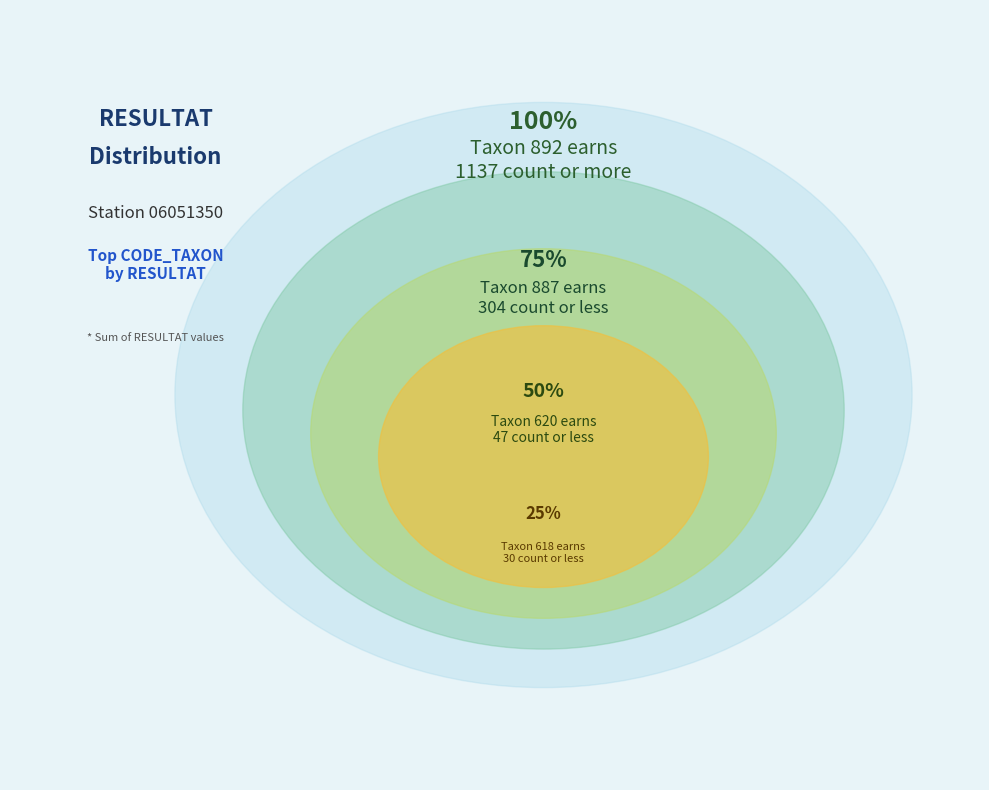

Is it true that 618 is 1% of the pie?

False